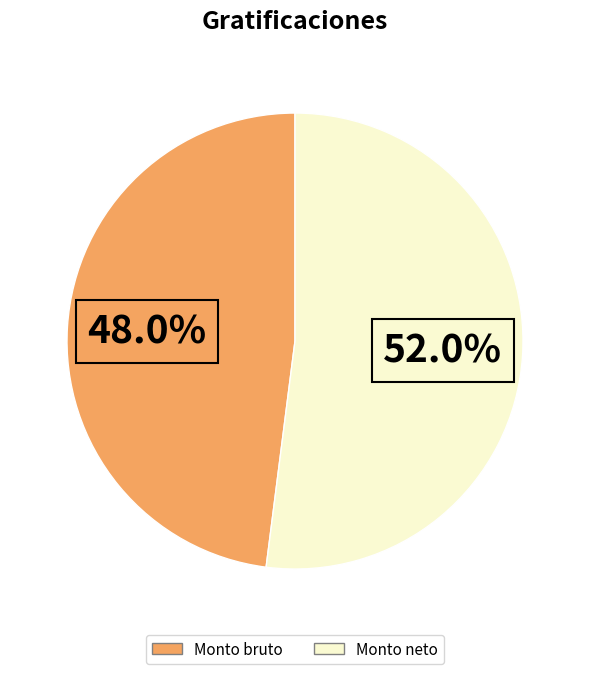

To the nearest percent, what is the difference between the largest and smallest slice percentages?

4%